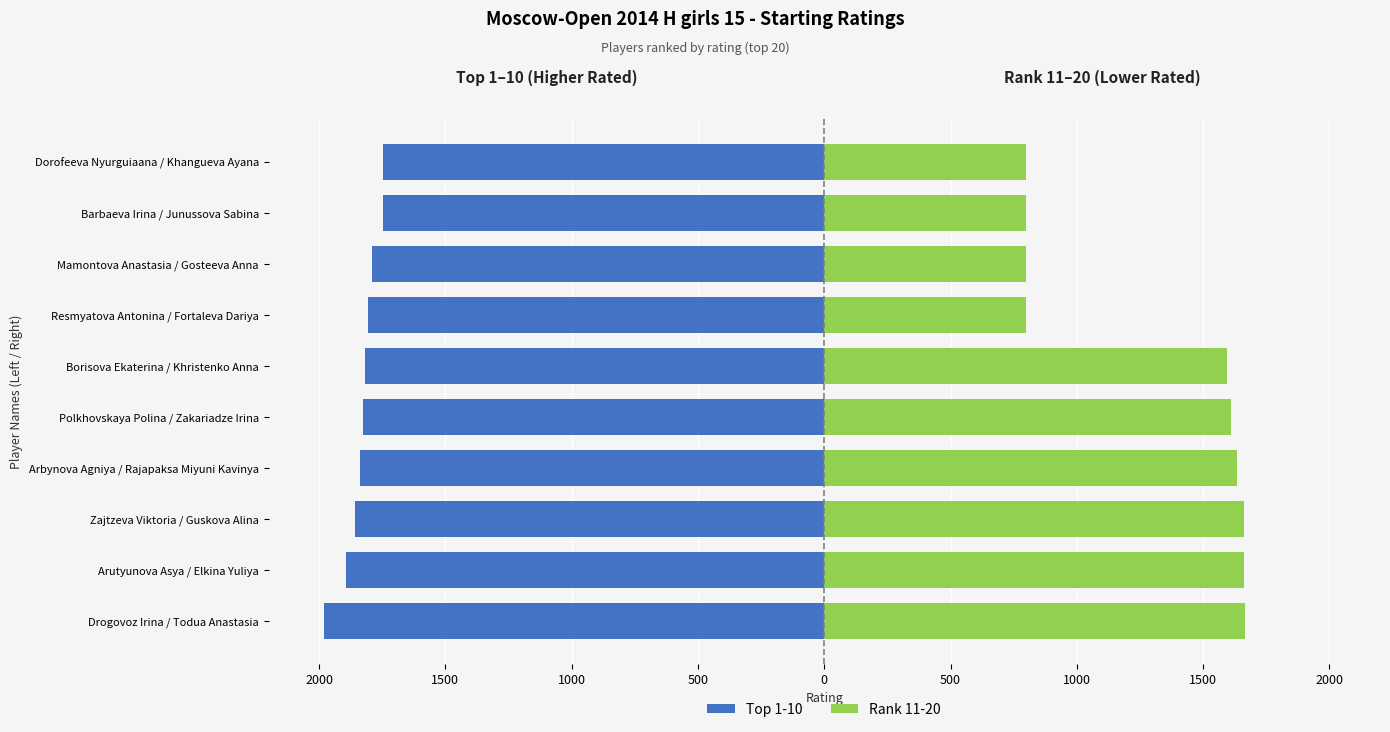

What is the average value of the Rank 11-20 series?

1303